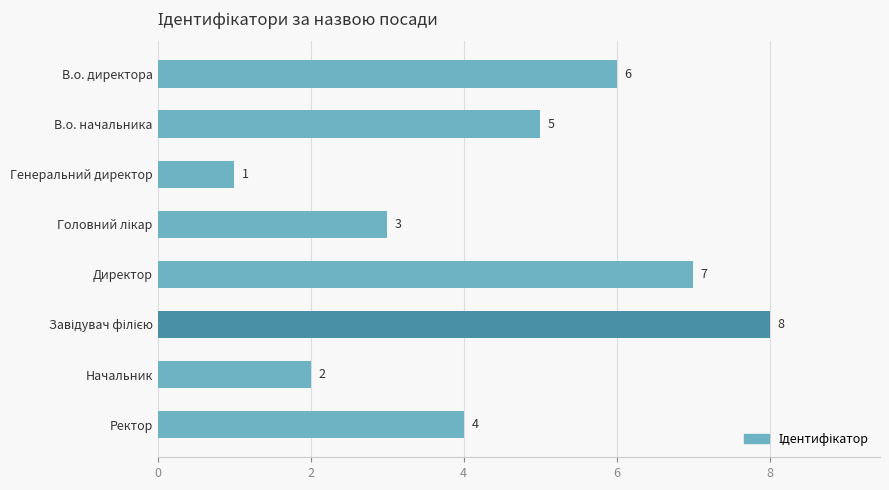

The value at Директор is 13. True or false?

False